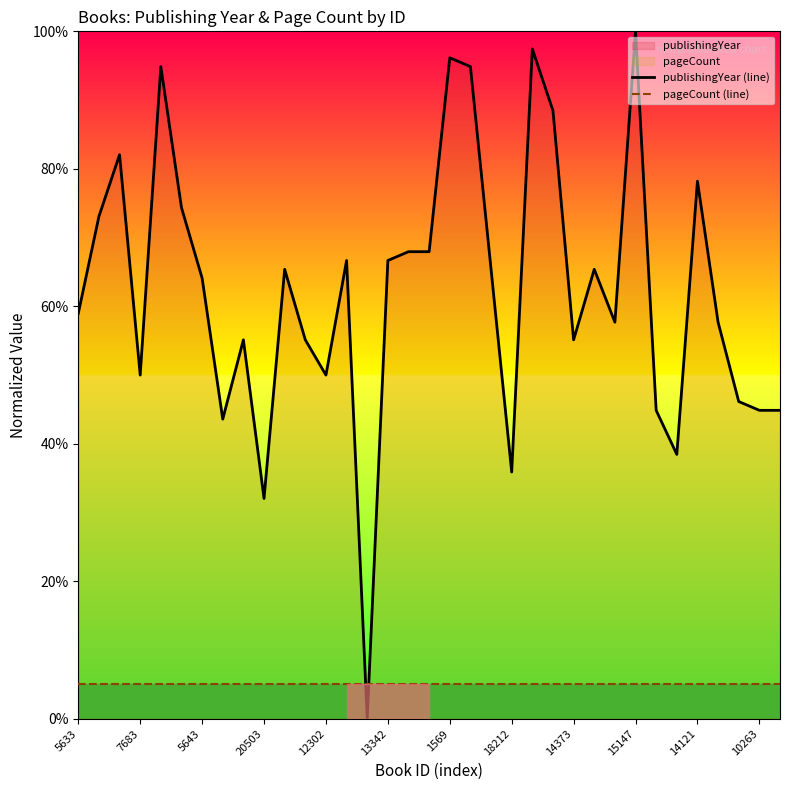

What position from the left is 5633?

1